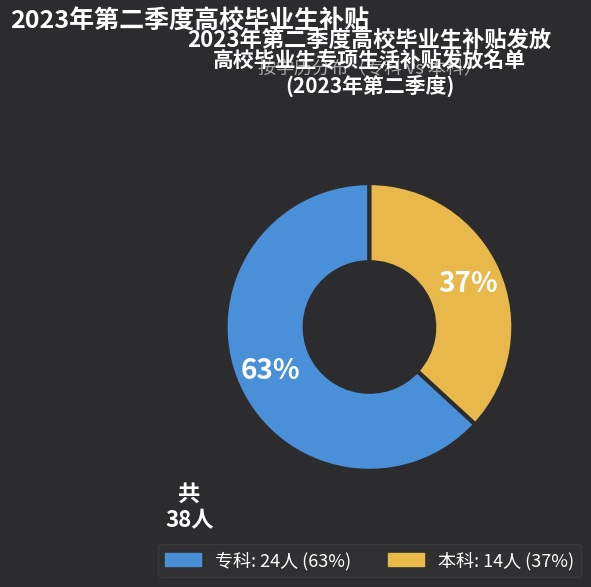

What is the ratio of the value at 专科 to the value at 本科?

1.7